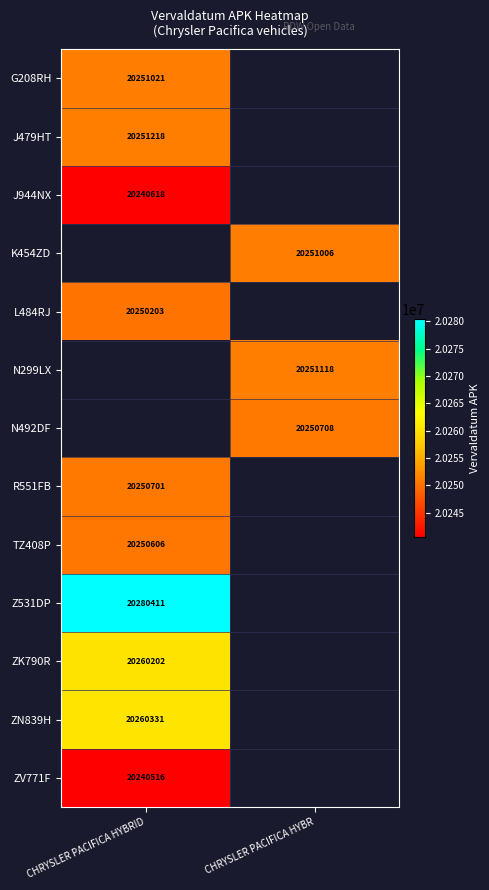

Is the value of R551FB at CHRYSLER PACIFICA HYBRID greater than the value of ZK790R at CHRYSLER PACIFICA HYBRID?

No